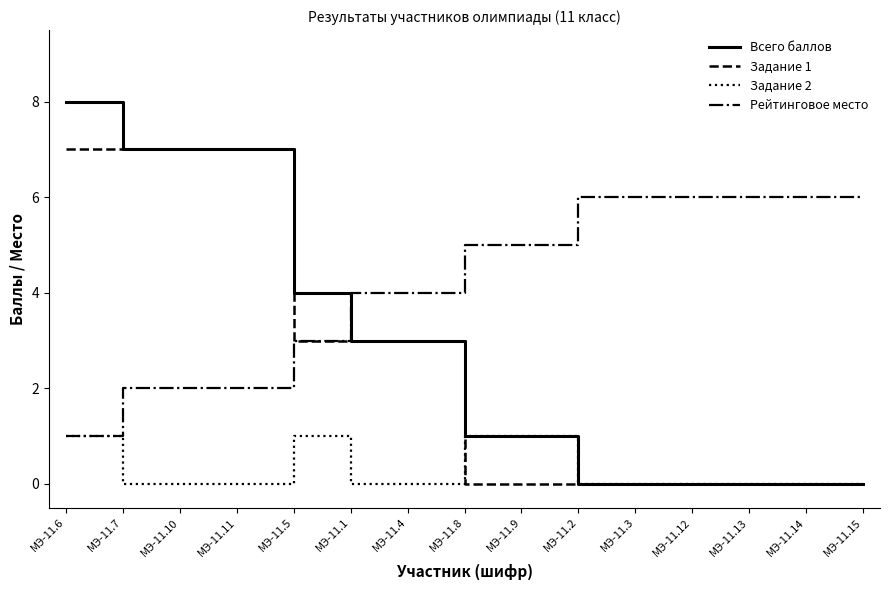

What is the maximum value for Задание 2?

1